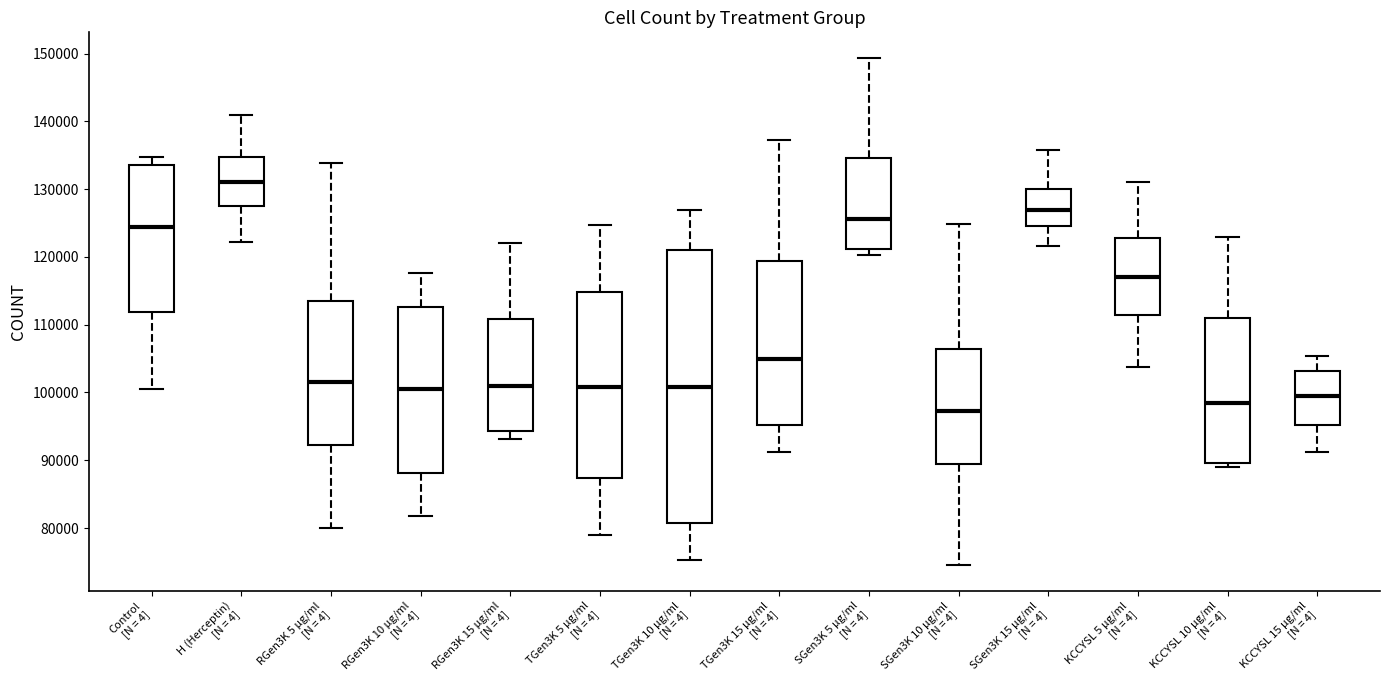

Comparing the boxes themselves (not the whiskers), which one is the tallest?

TGen3K 10 µg/ml [N = 4]